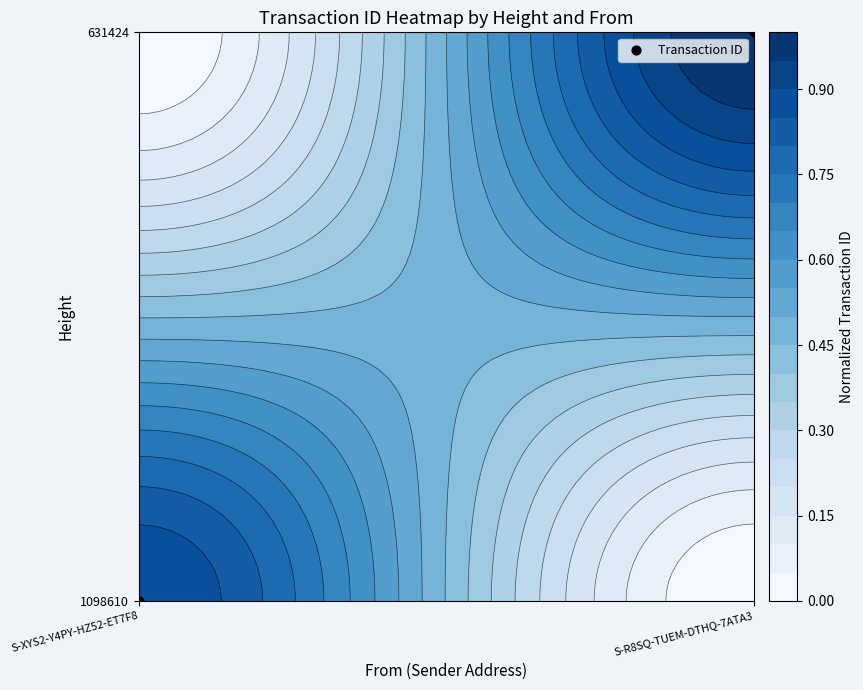

True or false: the data shows 0 at S-XYS2-Y4PY-HZ52-ET7F8.

True